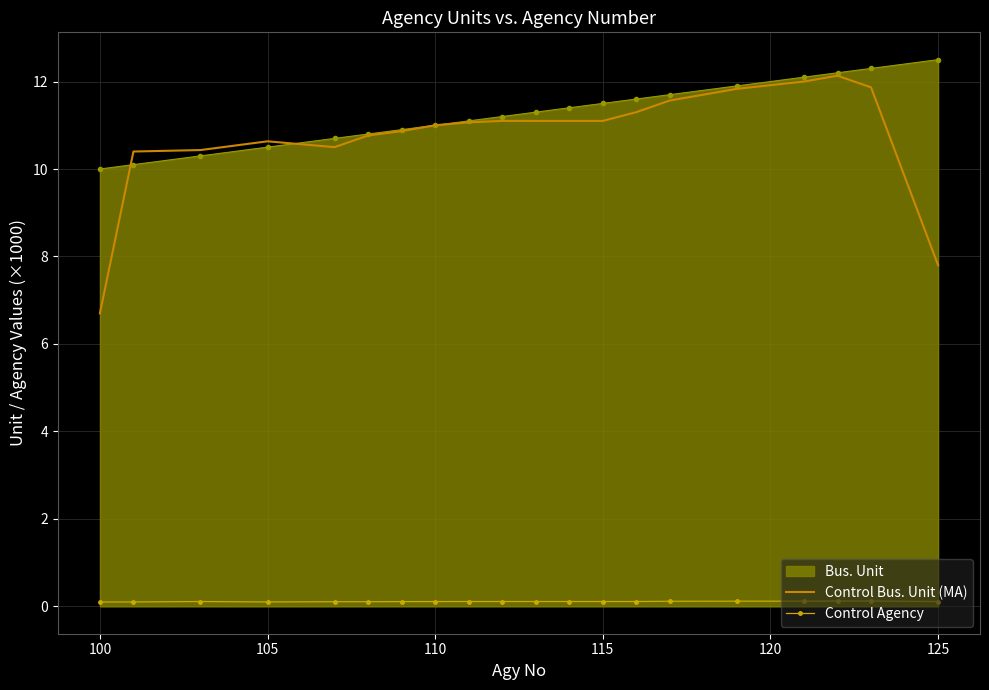

True or false: Control Agency and Bus. Unit intersect in this chart.

False